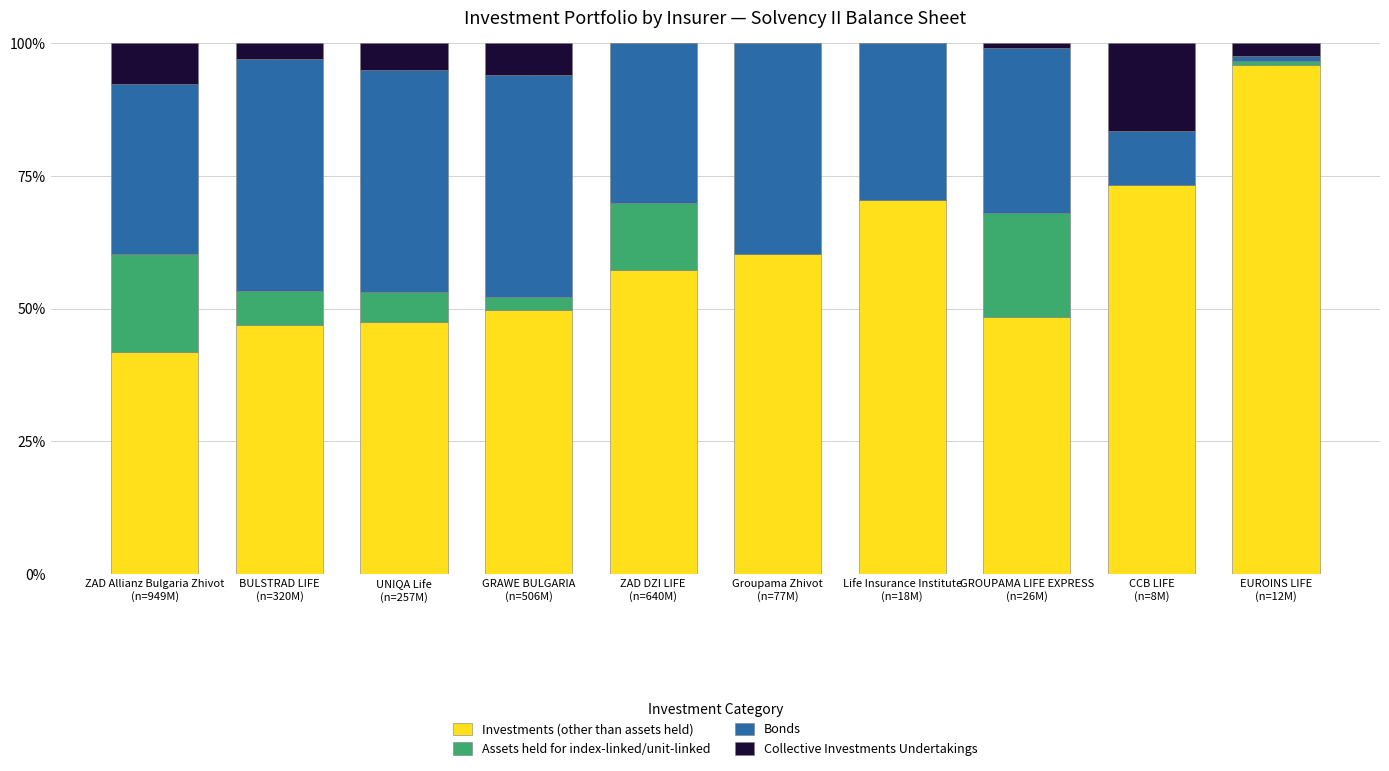

What is the sum of all Investments (other than assets held) values?

591.8